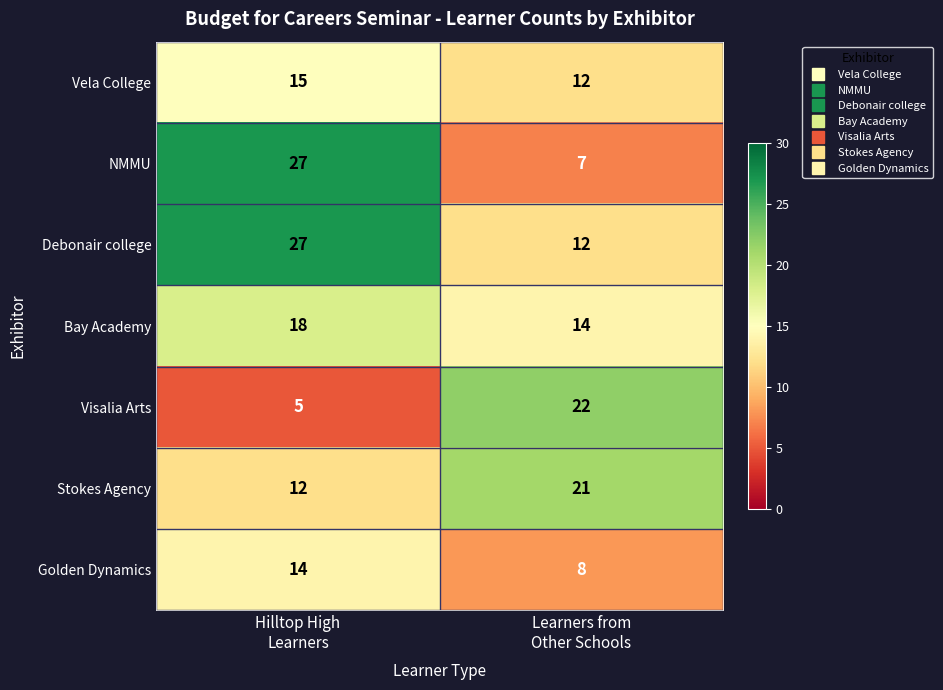

What is the average value of the Vela College series?

14